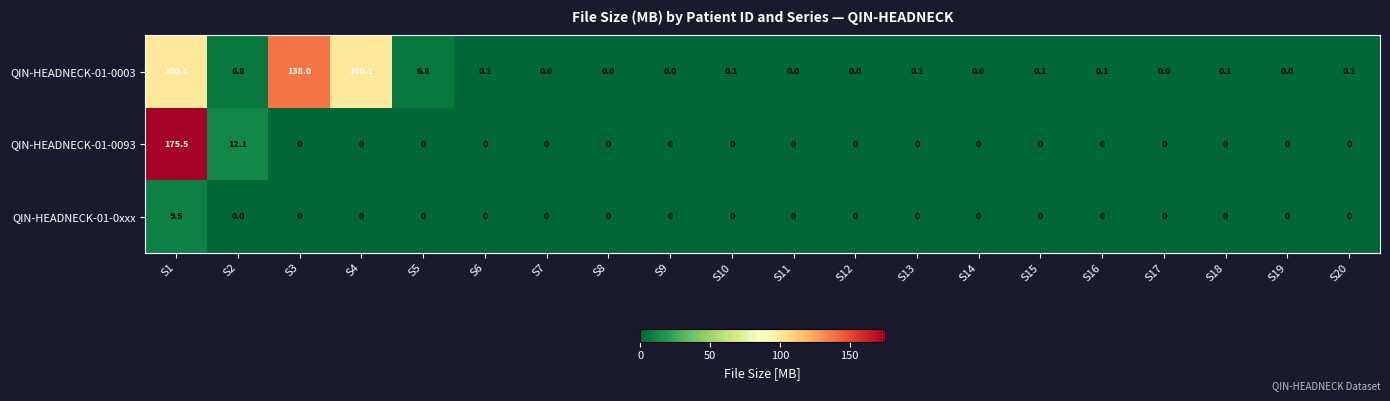

Which series has the largest total across all categories?

QIN-HEADNECK-01-0003